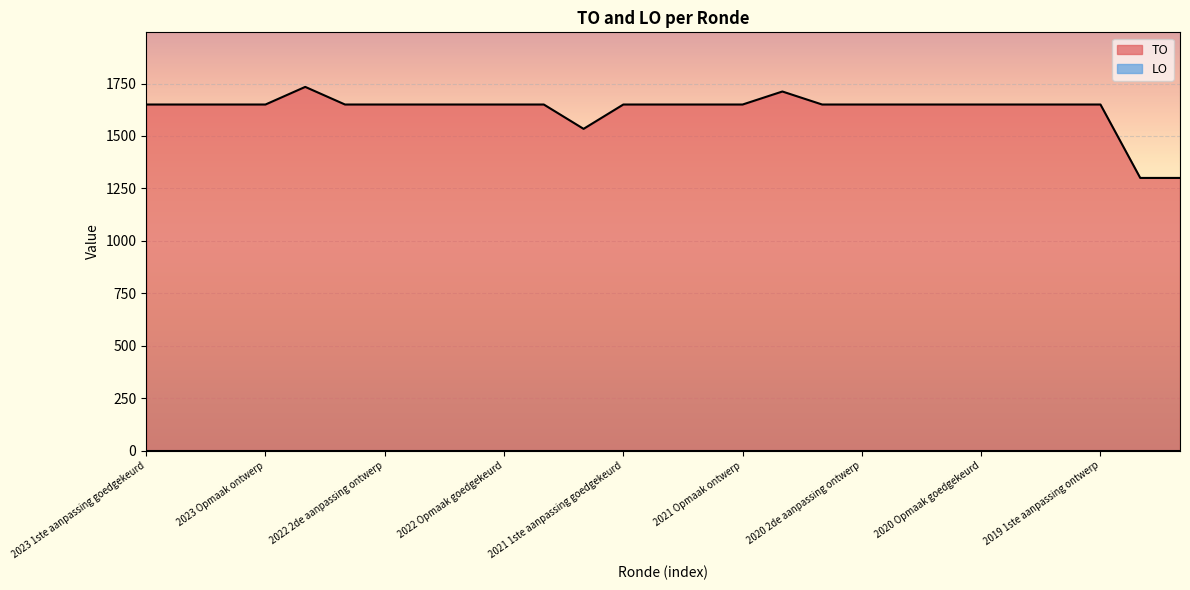

The chart shows a value of 1712 at 2020 uitvoering. True or false?

True